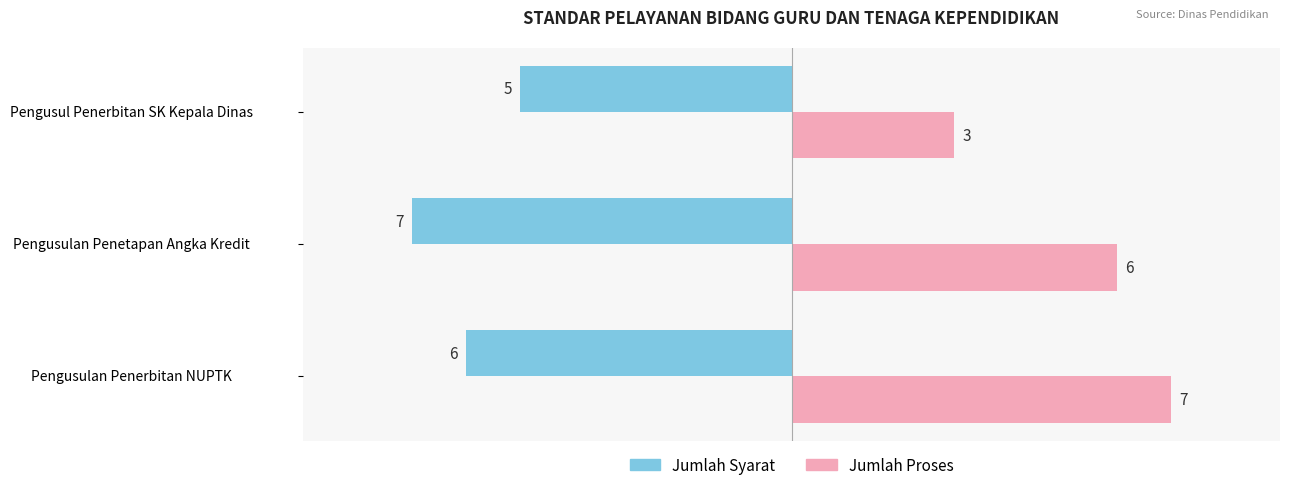

What is the average value of the Jumlah Proses series?

5